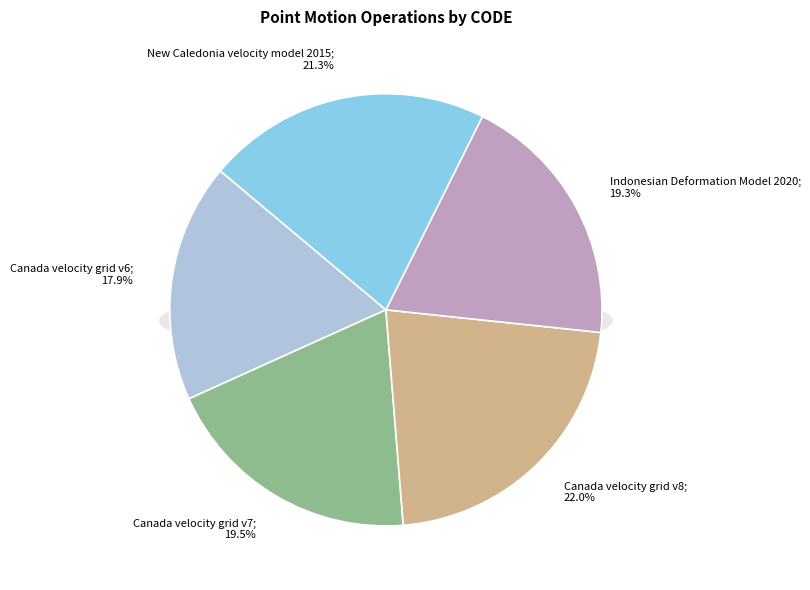

To the nearest percent, what is the average slice percentage?

20%